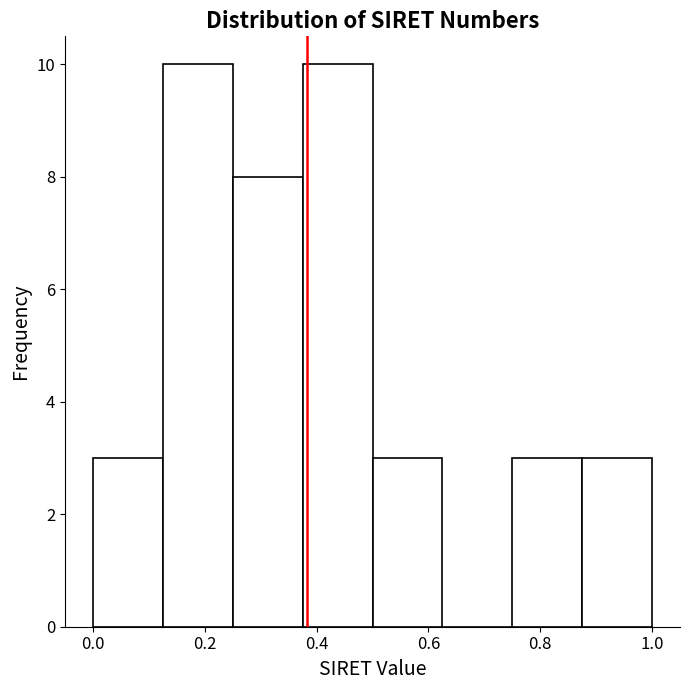

How tall is the bar that spans 0.375 to 0.500 on the x-axis? Neither the bar edges nor the heights are printed on the chart, so give them approximately, as read against the axes.

10